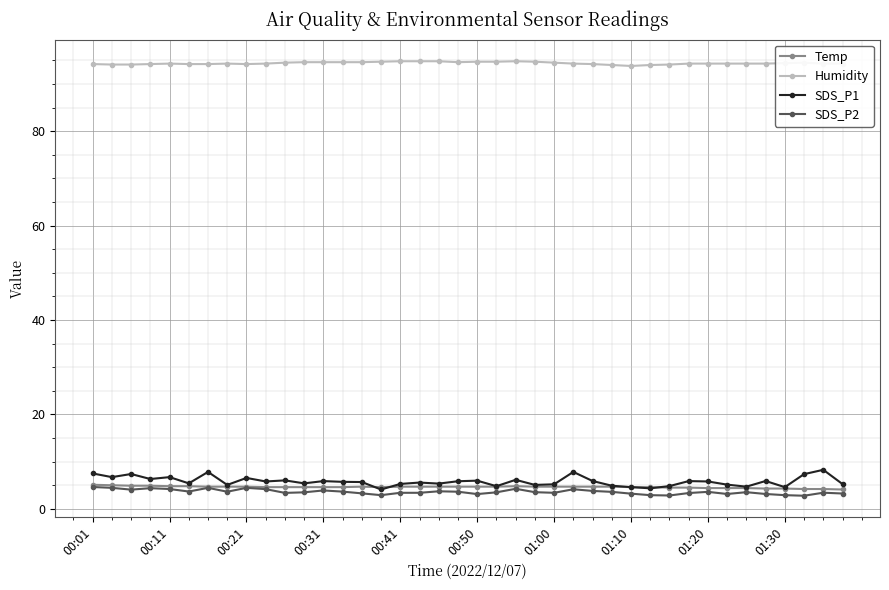

True or false: SDS_P1 and Humidity cross at least once.

False